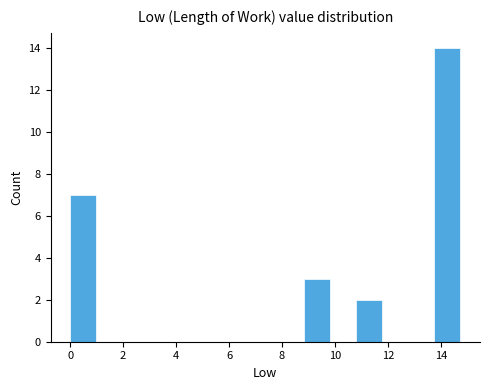

Reading left to right, transcribe this chart: for each bar, give the range it covers on the x-axis and its height. Neither the bar edges nor the heights are printed on the chart, so give them approximately, as read against the axes.

0.0 to 1.0: 7
1.0 to 2.0: 0
2.0 to 3.0: 0
3.0 to 4.0: 0
4.0 to 5.0: 0
5.0 to 5.8: 0
5.8 to 6.8: 0
6.8 to 7.8: 0
7.8 to 8.8: 0
8.8 to 9.8: 3
9.8 to 10.8: 0
10.8 to 11.8: 2
11.8 to 12.8: 0
12.8 to 13.8: 0
13.8 to 14.8: 14